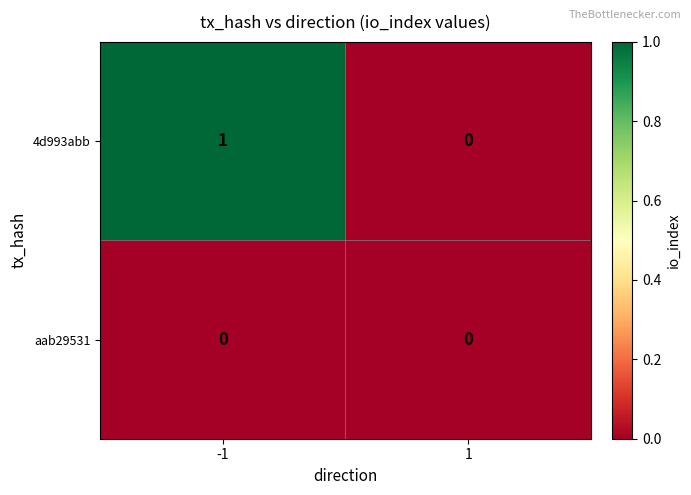

Which series has the largest range (max minus min)?

4d993abb